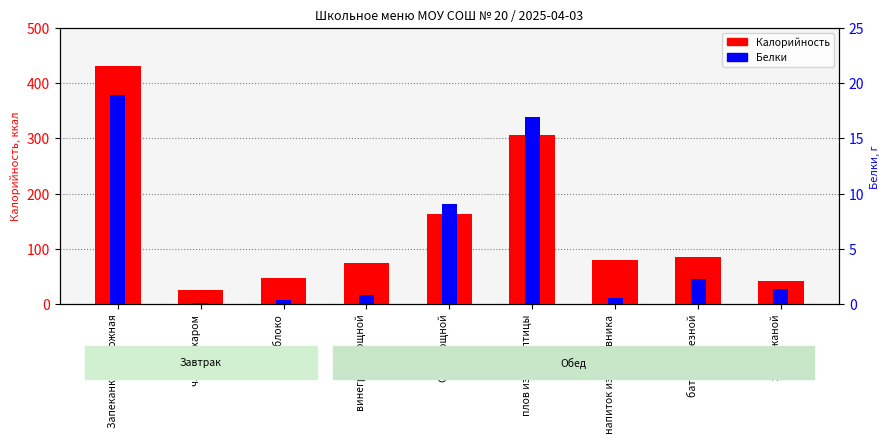

What is the label of the 8th bar from the right?

чай с сахаром